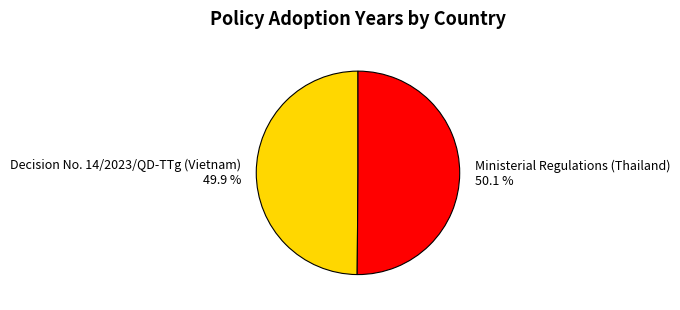

What percentage is the Decision No. 14/2023/QD-TTg (Vietnam) slice, to the nearest percent?

50%